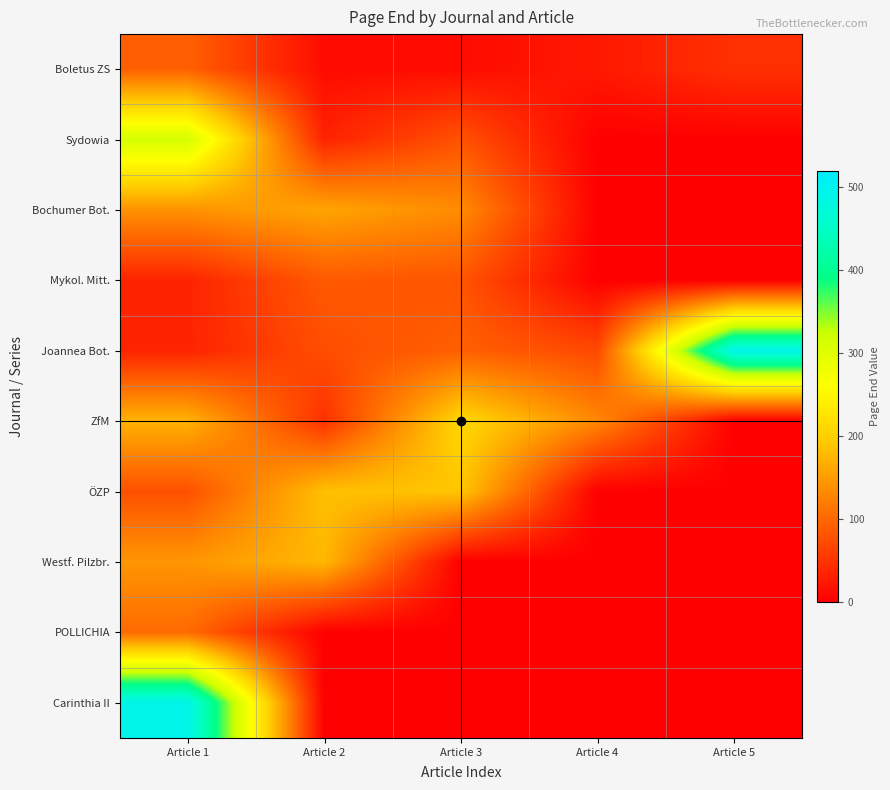

Reading left to right, extract all data points from this chart.

Boletus ZS: Article 1=92	Article 2=12	Article 3=12	Article 4=24	Article 5=47
Sydowia: Article 1=312	Article 2=33	Article 3=79	Article 4=0	Article 5=0
Bochumer Bot.: Article 1=140	Article 2=158	Article 3=134	Article 4=0	Article 5=0
Mykol. Mitt.: Article 1=34	Article 2=86	Article 3=81	Article 4=0	Article 5=0
Joannea Bot.: Article 1=34	Article 2=75	Article 3=92	Article 4=70	Article 5=492
ZfM: Article 1=171	Article 2=47	Article 3=210	Article 4=130	Article 5=0
ÖZP: Article 1=77	Article 2=184	Article 3=189	Article 4=0	Article 5=0
Westf. Pilzbr.: Article 1=144	Article 2=176	Article 3=0	Article 4=0	Article 5=0
POLLICHIA: Article 1=102	Article 2=0	Article 3=0	Article 4=0	Article 5=0
Carinthia II: Article 1=492	Article 2=0	Article 3=0	Article 4=0	Article 5=0